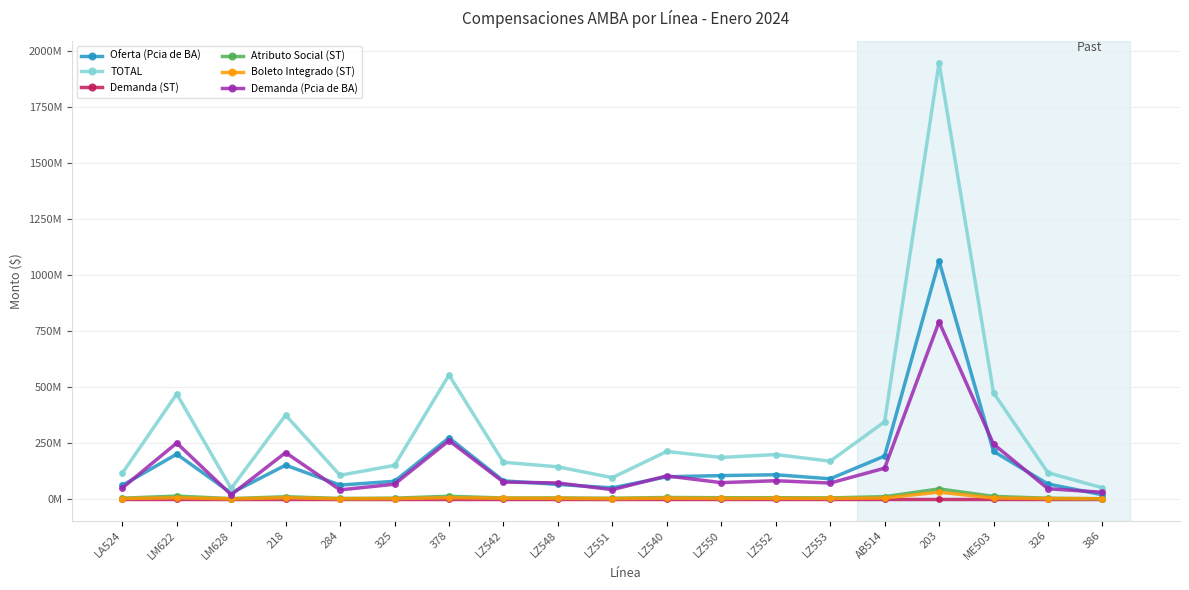

What is the label of the 15th point from the right?

284